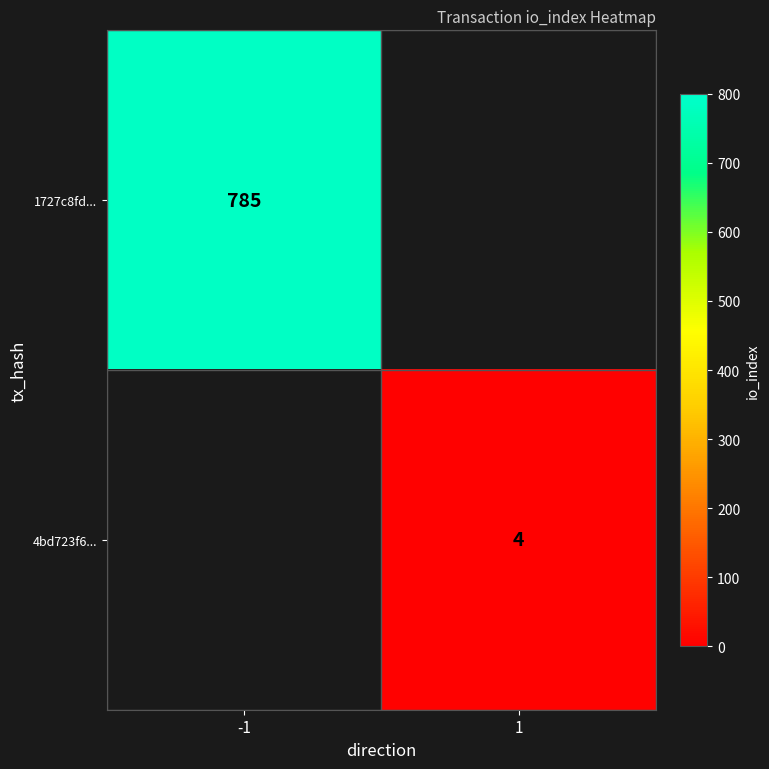

Is it true that 1727c8fd... equals 1317 at -1?

False